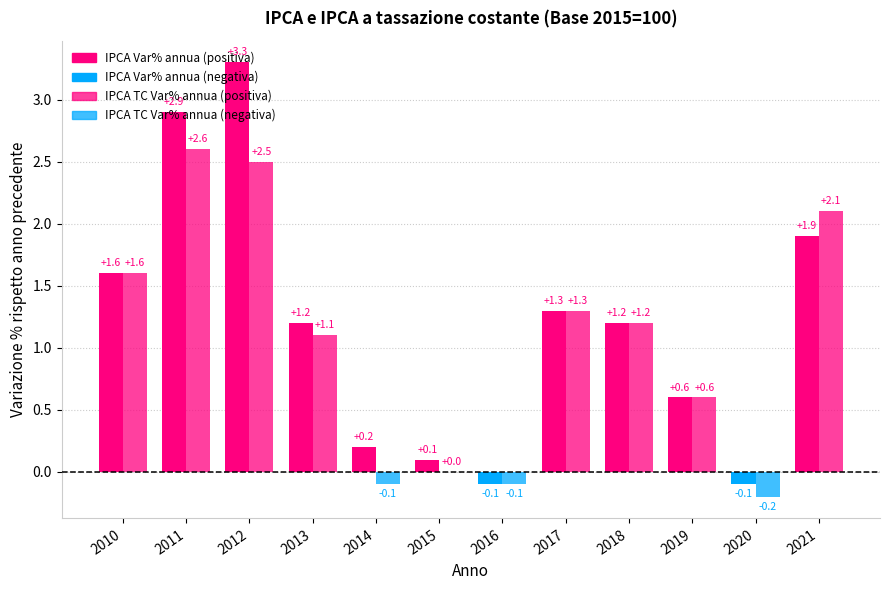

True or false: IPCA Var% annua has a value of 5.6 at 2012.

False